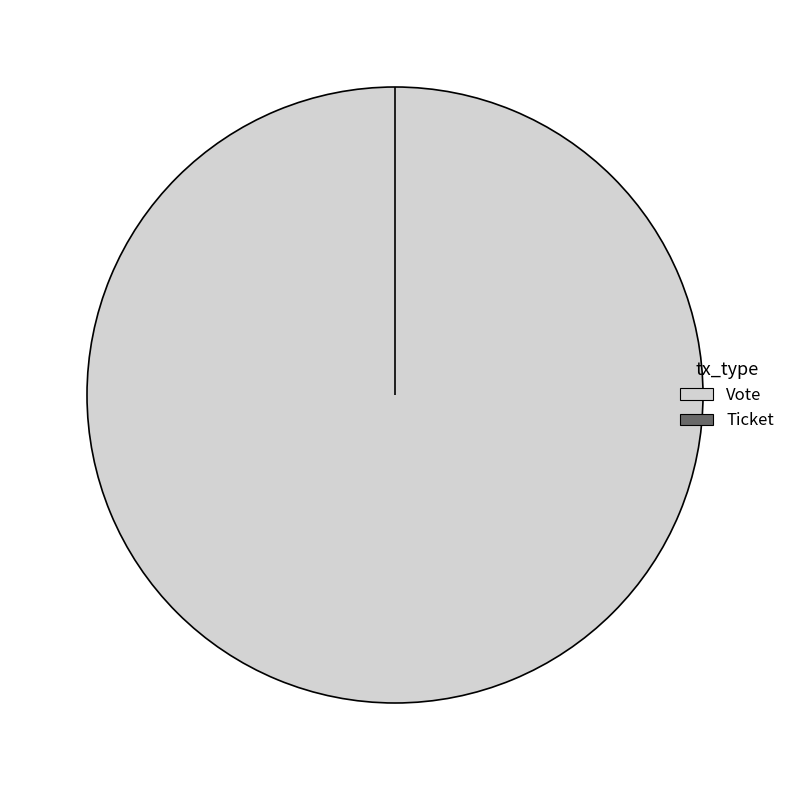

How many segments does this pie chart have?

2